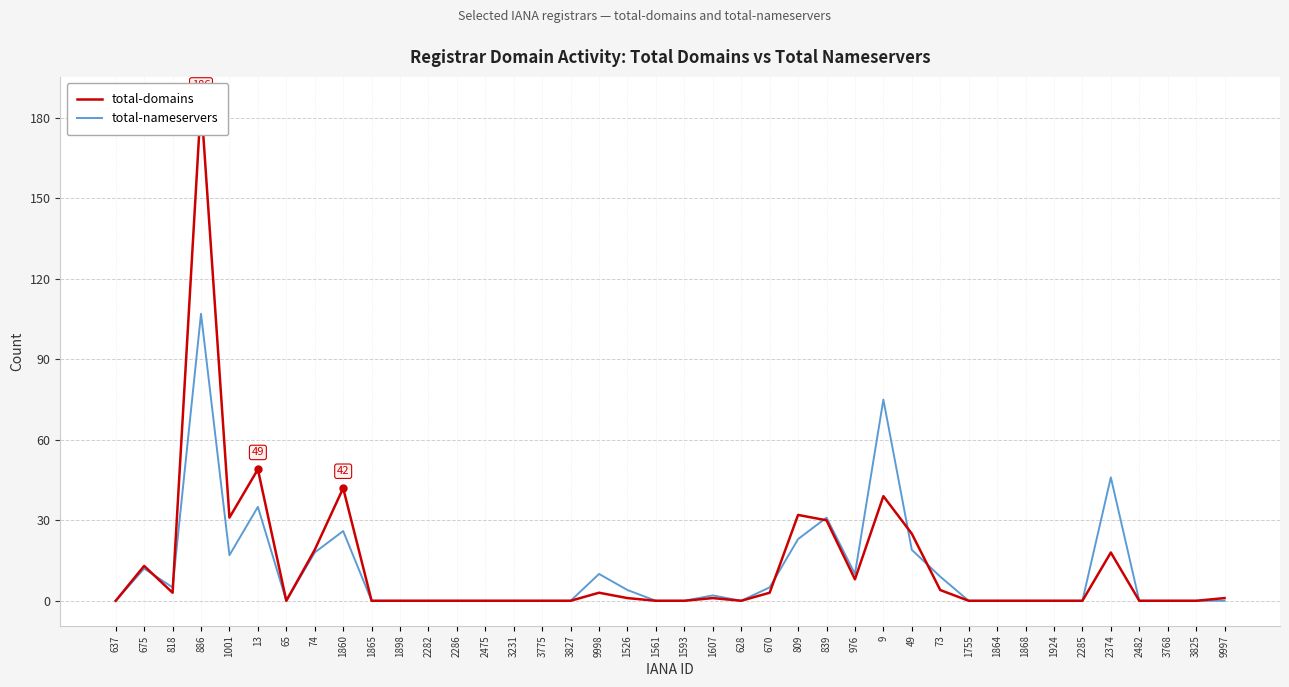

Where is the first local maximum for total-domains?

675